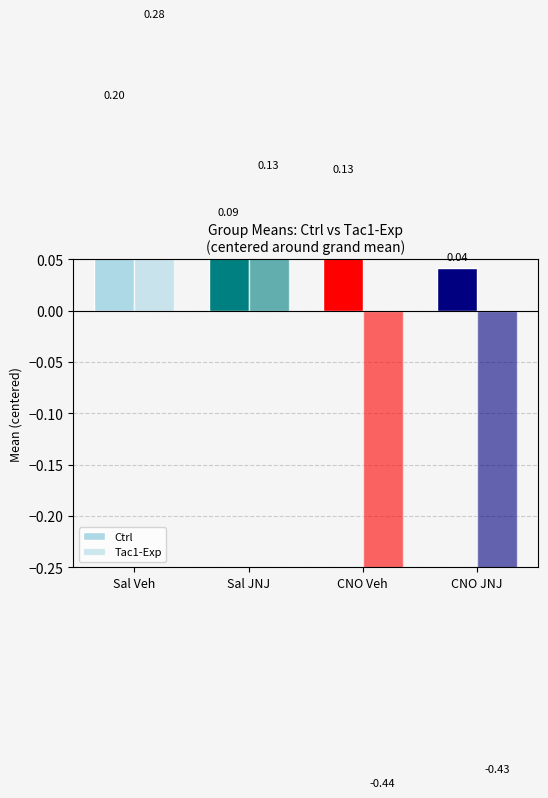

Reading right to left, transcribe all the data shown in this chart.

Ctrl: 0.0	0.1	0.1	0.2
Tac1-Exp: -0.4	-0.4	0.1	0.3